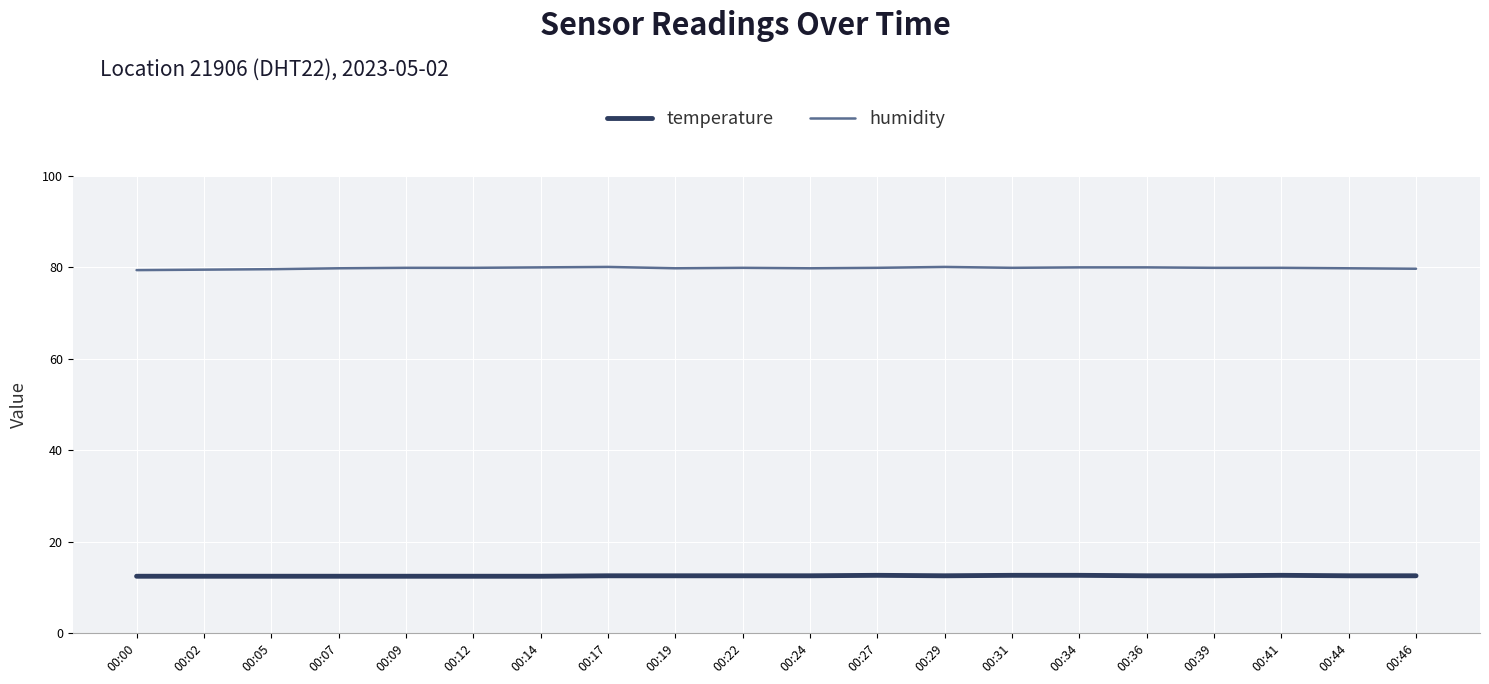

At 00:14, list the series in order from largest to smallest.

humidity, temperature